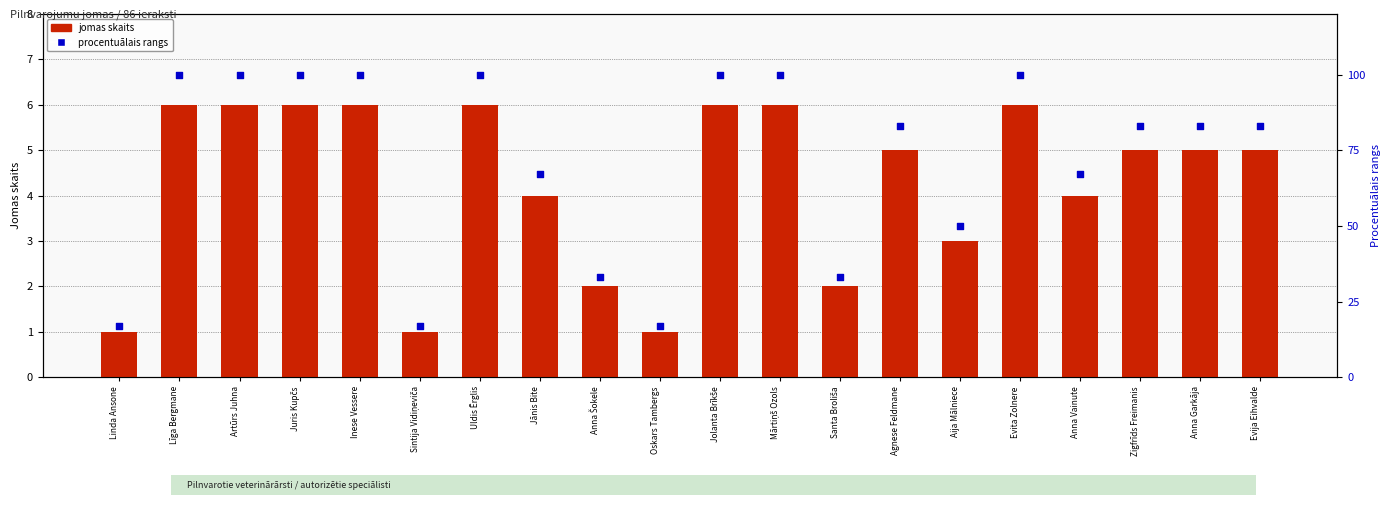

Which series contains the lowest Y value?

jomas skaits